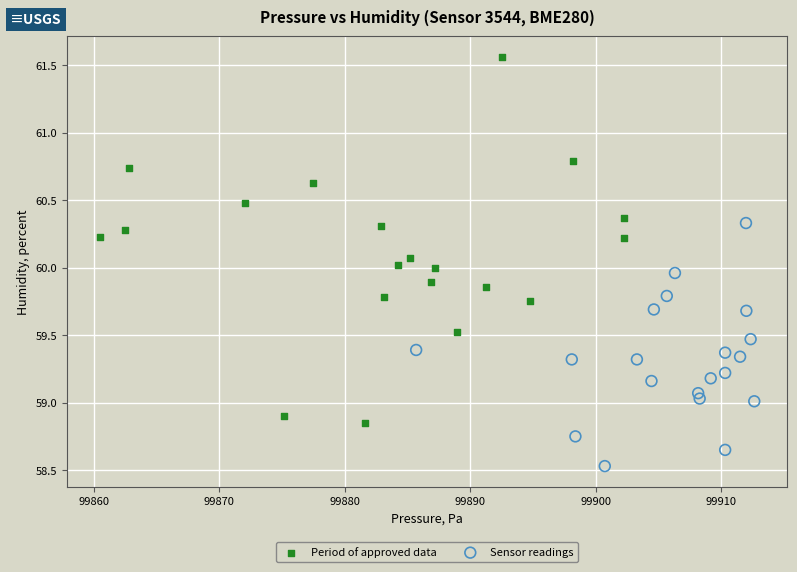

Which series contains the highest Y value?

Period of approved data